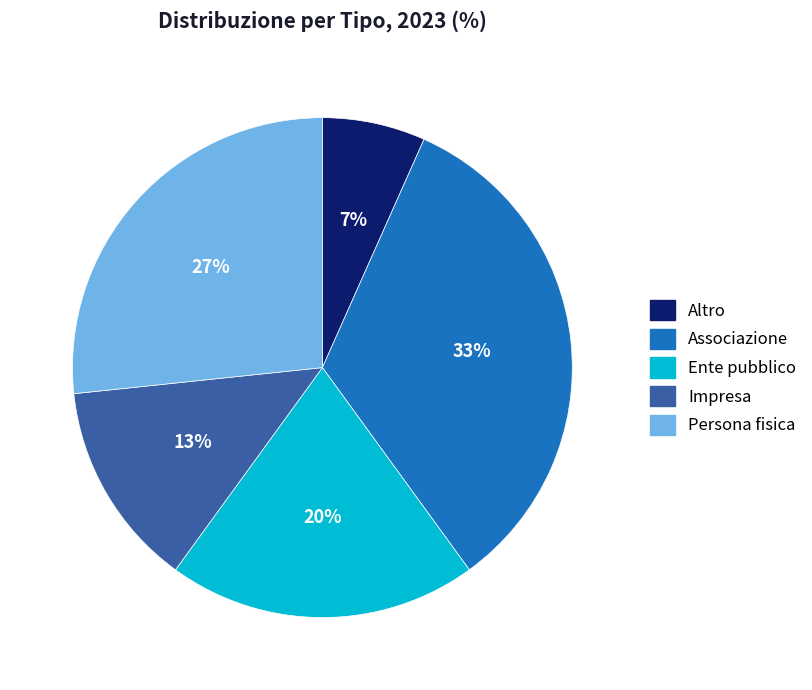

Which category has the smallest portion of the pie?

Altro